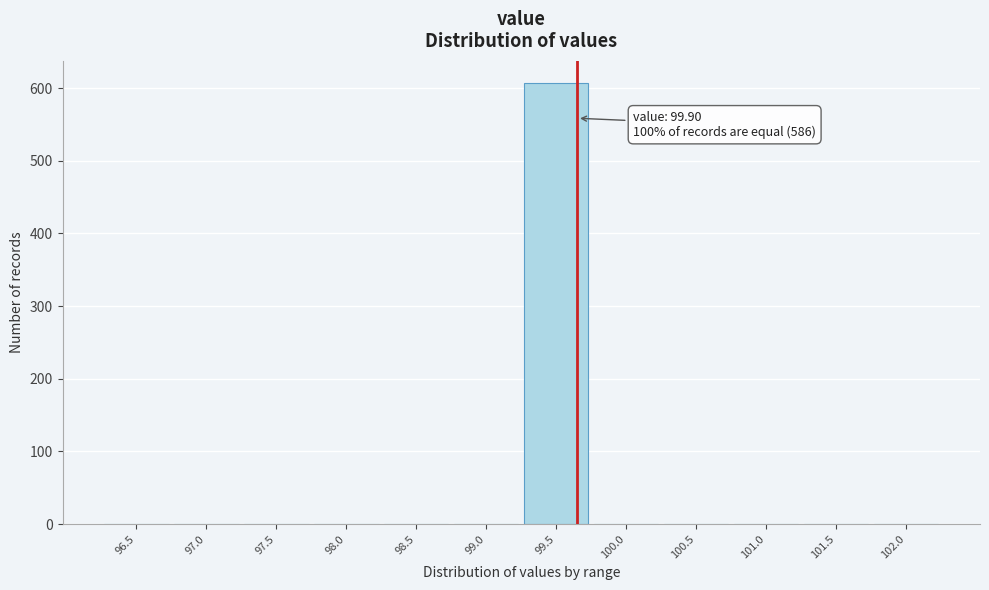

Reading left to right, list all the values displayed in this chart.

96.5=0	97.0=0	97.5=0	98.0=0	98.5=0	99.0=0	99.5=607	100.0=0	100.5=0	101.0=0	101.5=0	102.0=0